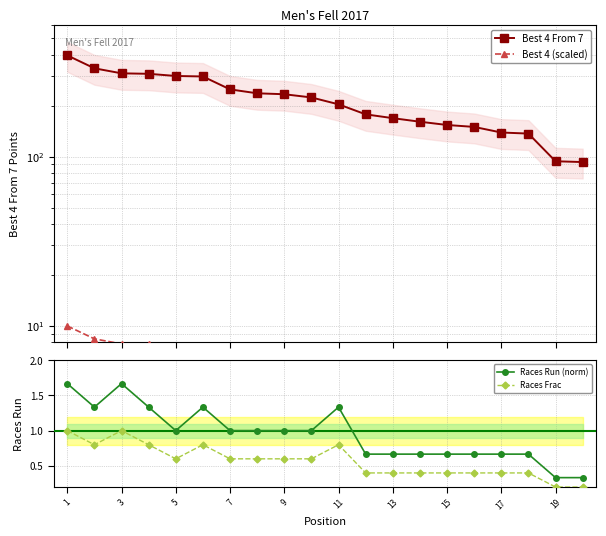

How many lines are shown in the chart?

4